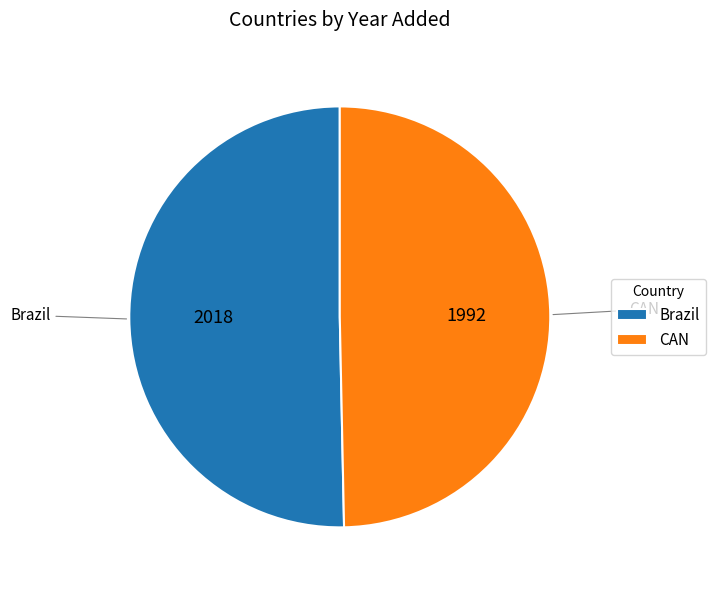

Rank the categories by value from highest to lowest.

Brazil, CAN